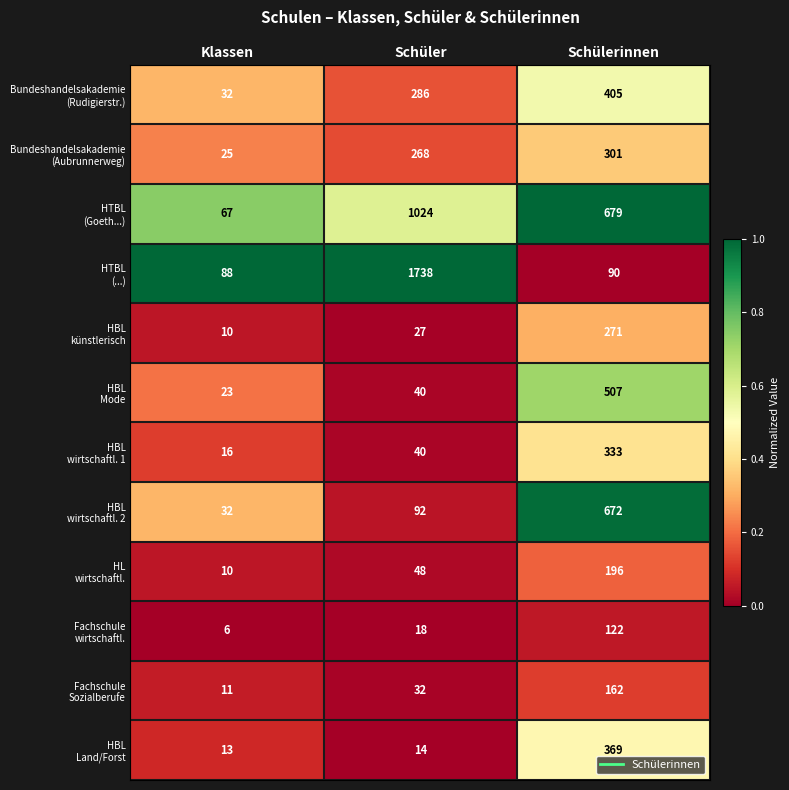

At which category is the sum across all series the highest?

Schülerinnen